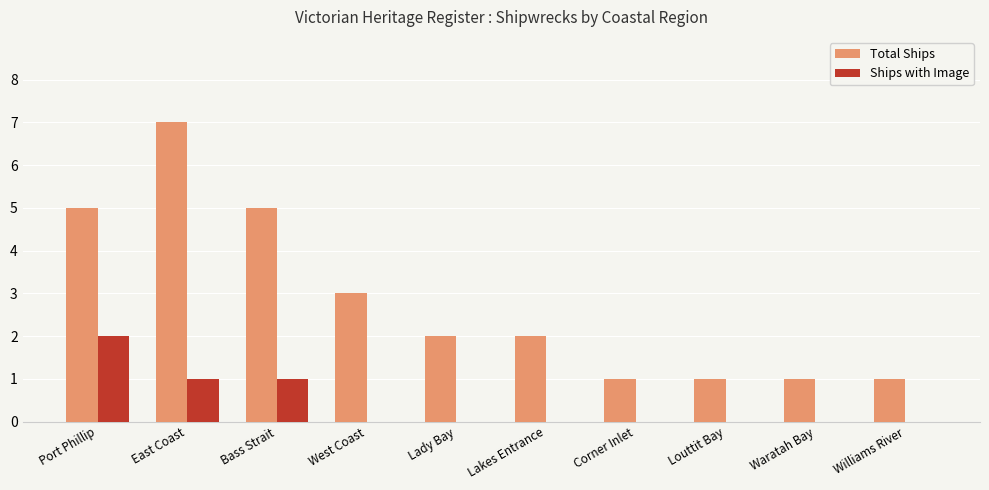

The value of Ships with Image at Lady Bay is -1. True or false?

False